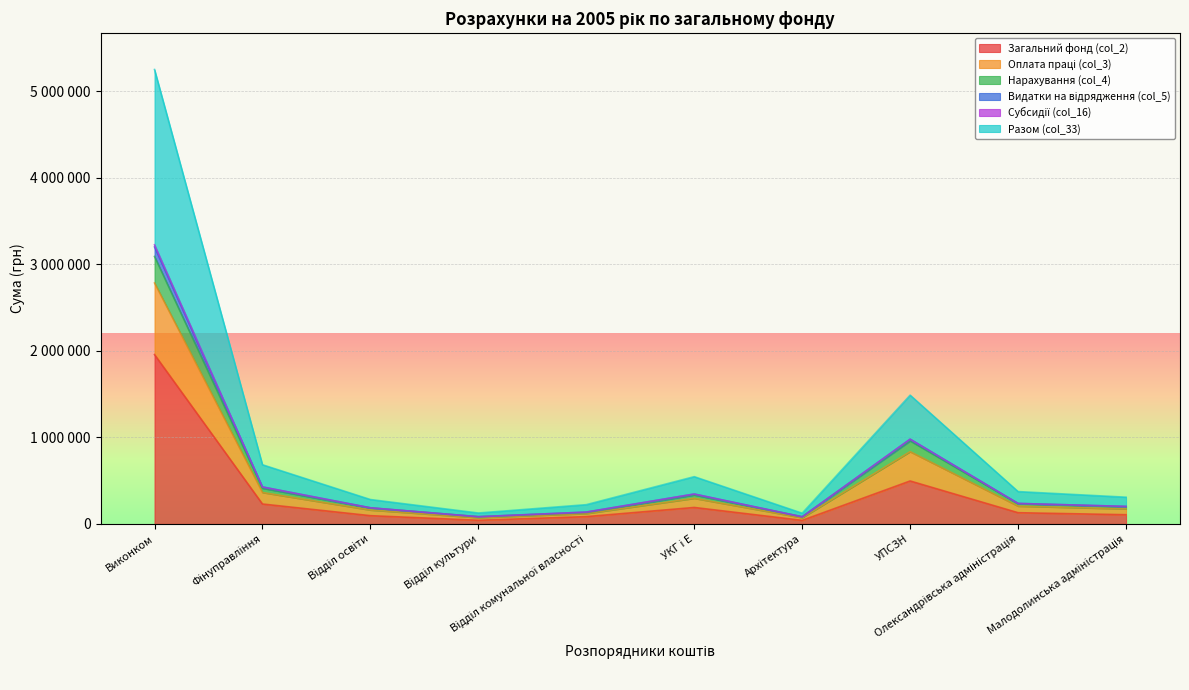

True or false: Загальний фонд (col_2) and Оплата праці (col_3) intersect in this chart.

False